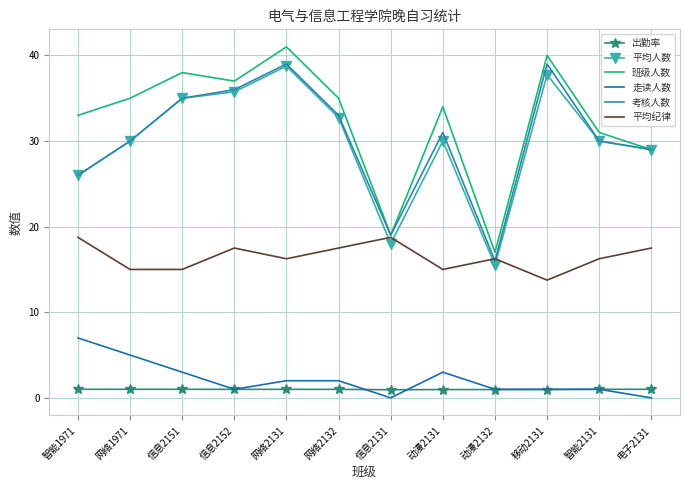

What is the difference between the 走读人数 values at 动漫2131 and 网络1971?

2.0